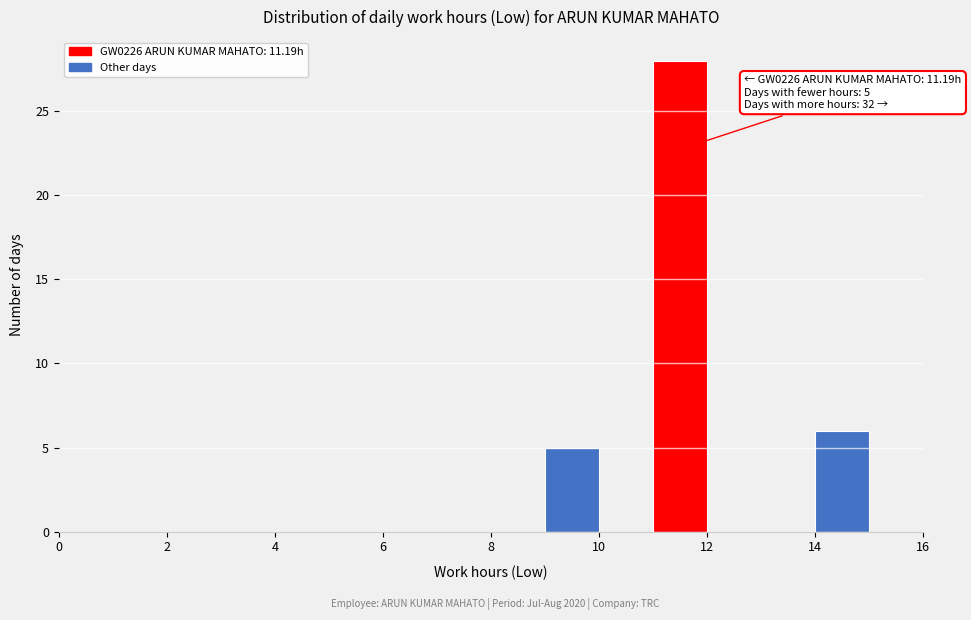

Over which range of the x-axis is the bar tallest?

11 to 12